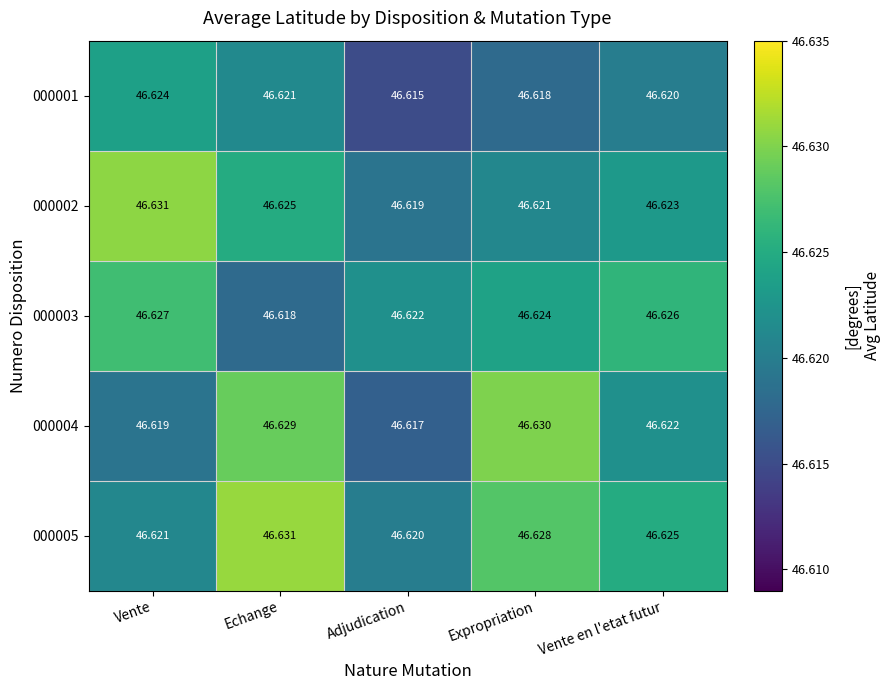

At which category is the sum across all series the highest?

Echange